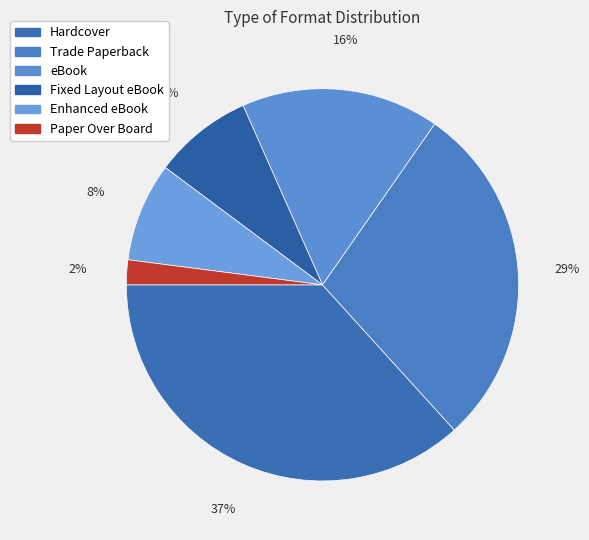

Between Fixed Layout eBook and Enhanced eBook, which is larger?

Fixed Layout eBook